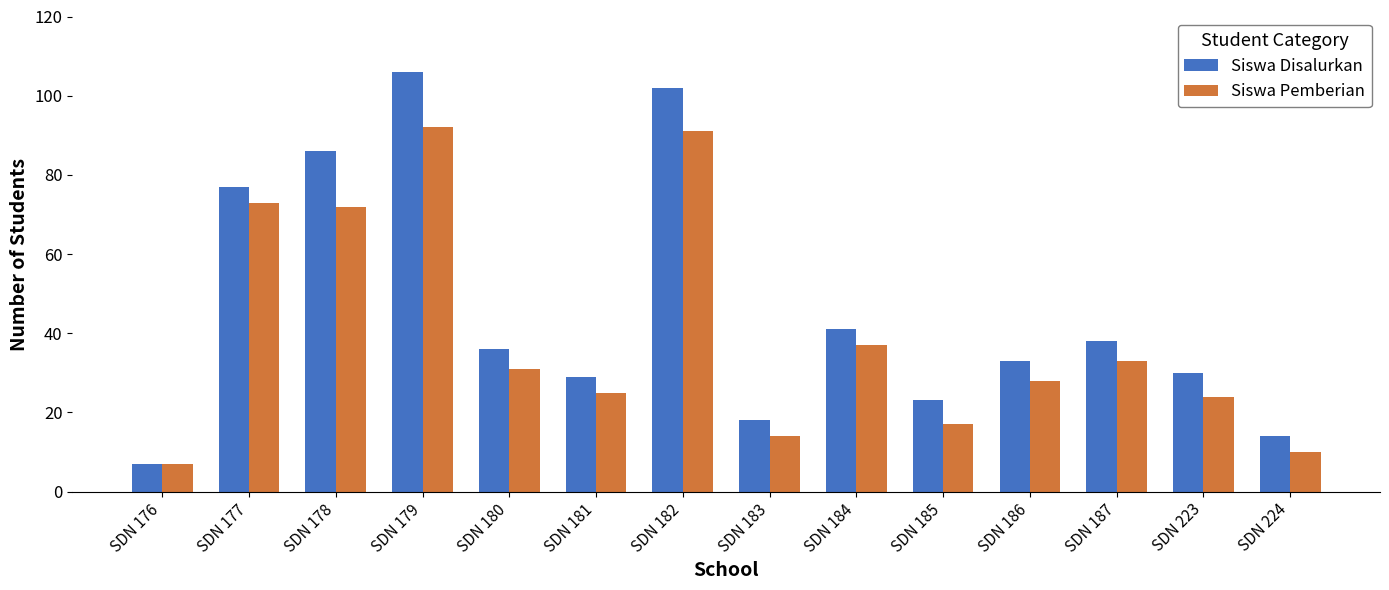

How many bars are there in total?

28